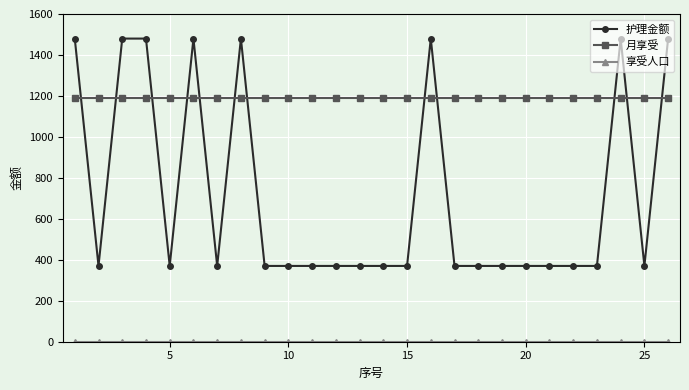

True or false: 护理金额 and 月享受 cross at least once.

True